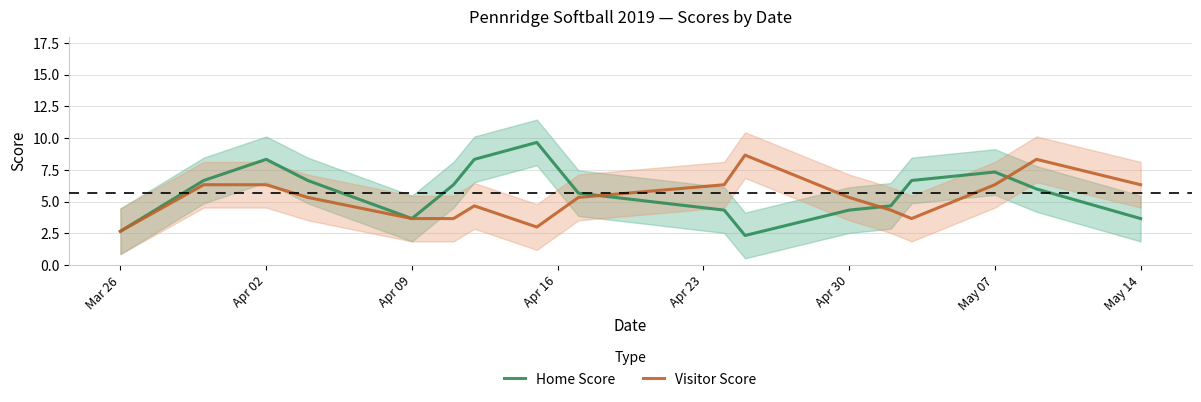

How many series are shown in this chart?

2